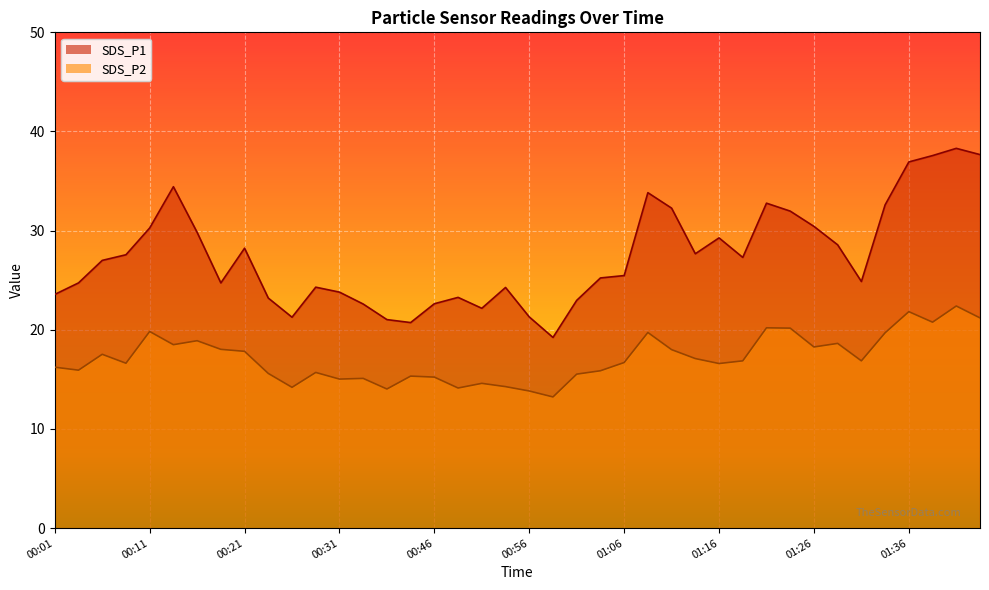

What is the smallest value displayed?

13.2